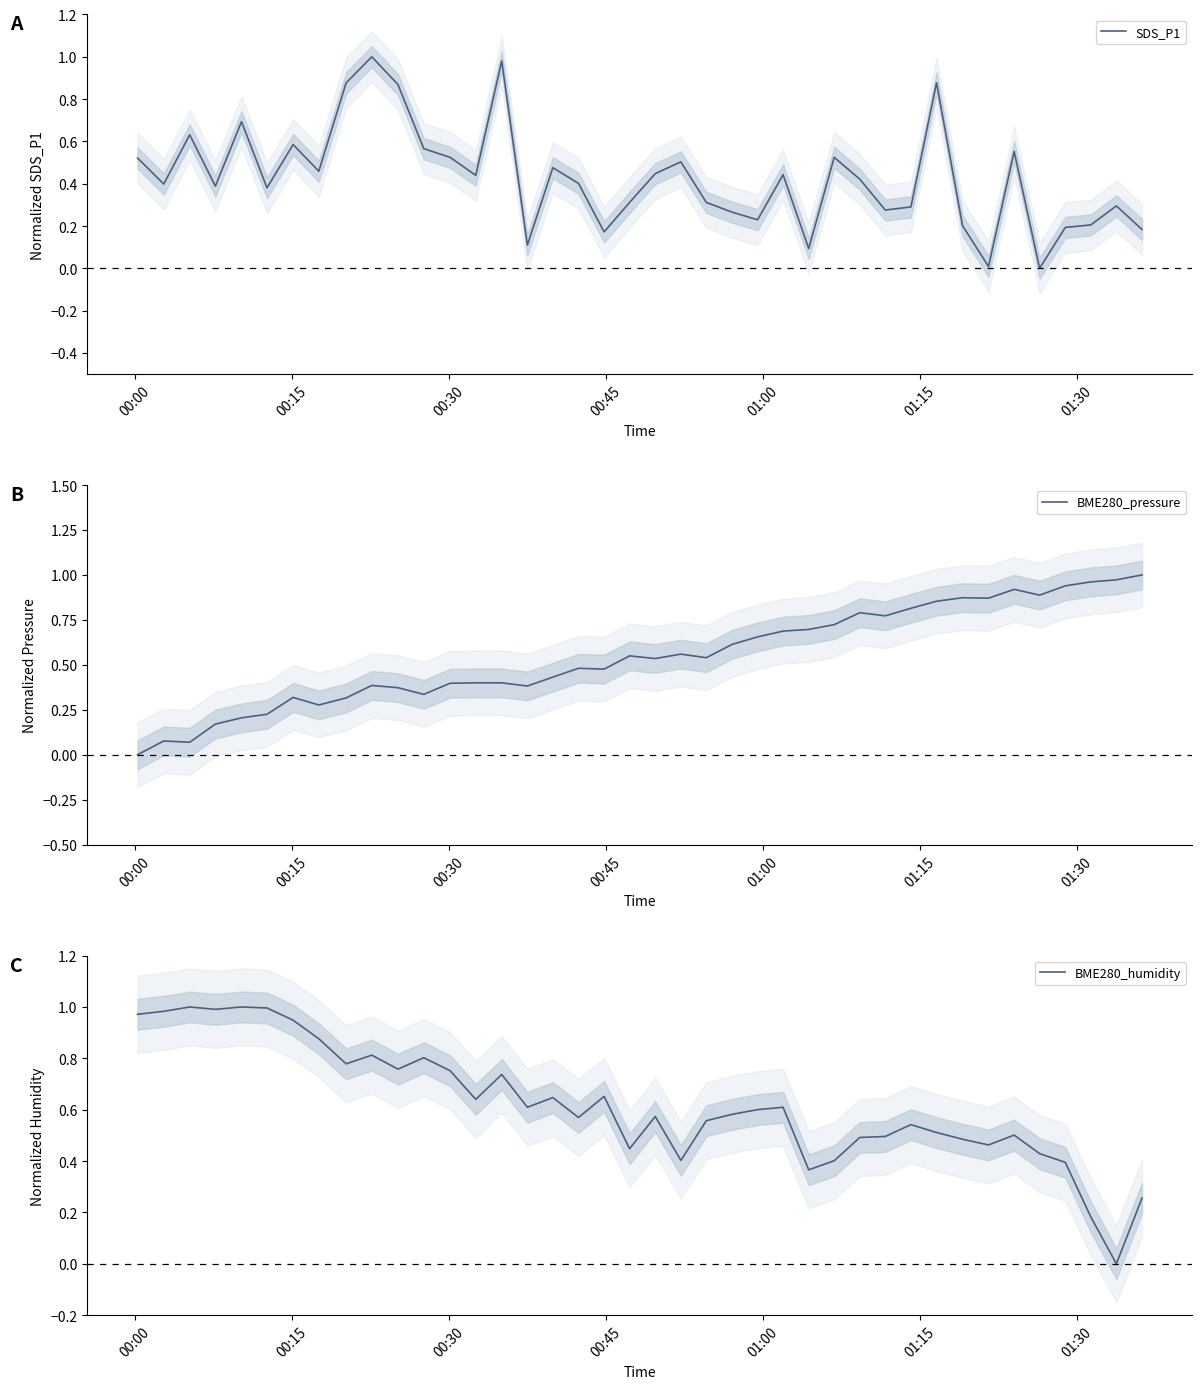

What is the average value of the BME280_humidity series?

0.6